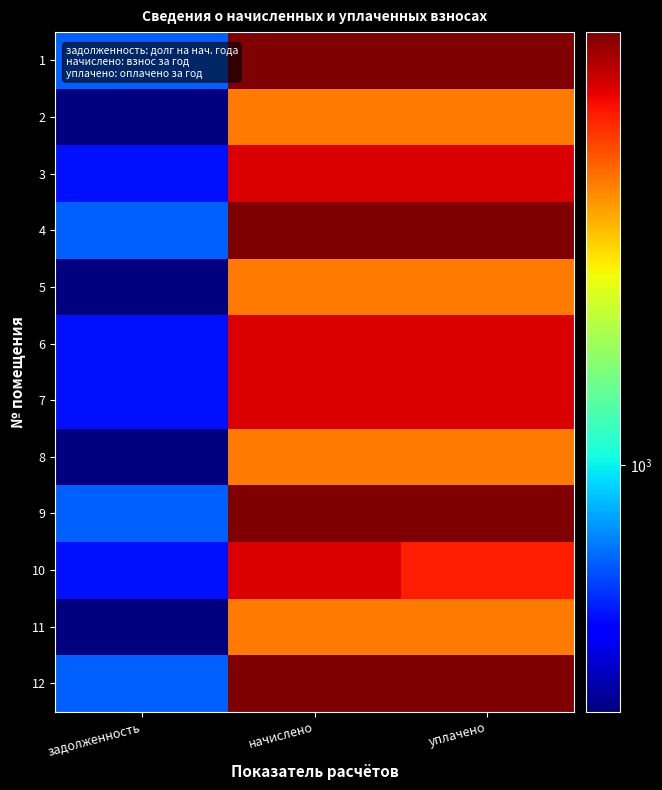

Between начислено and уплачено, which is larger?

начислено